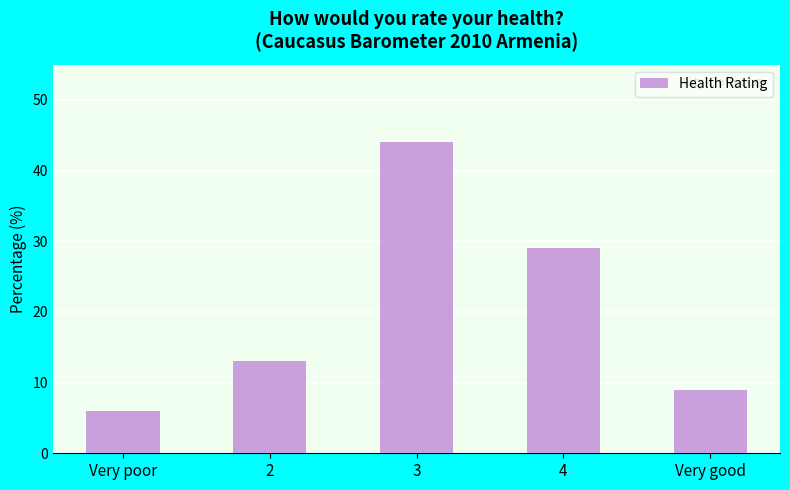

What is the label of the 5th bar from the right?

Very poor